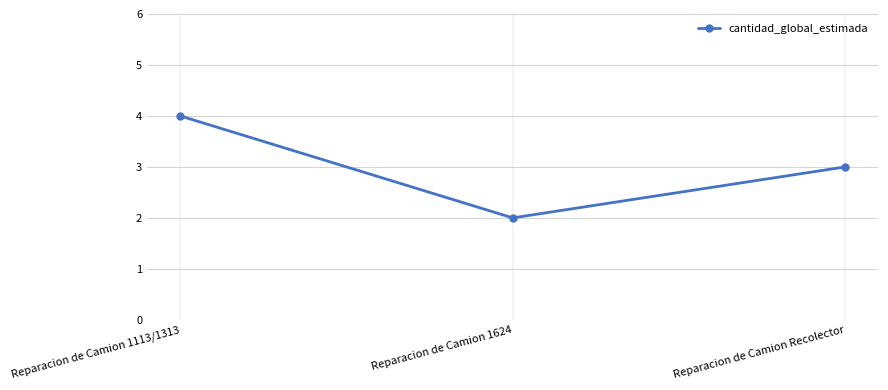

What is the greatest value displayed?

4